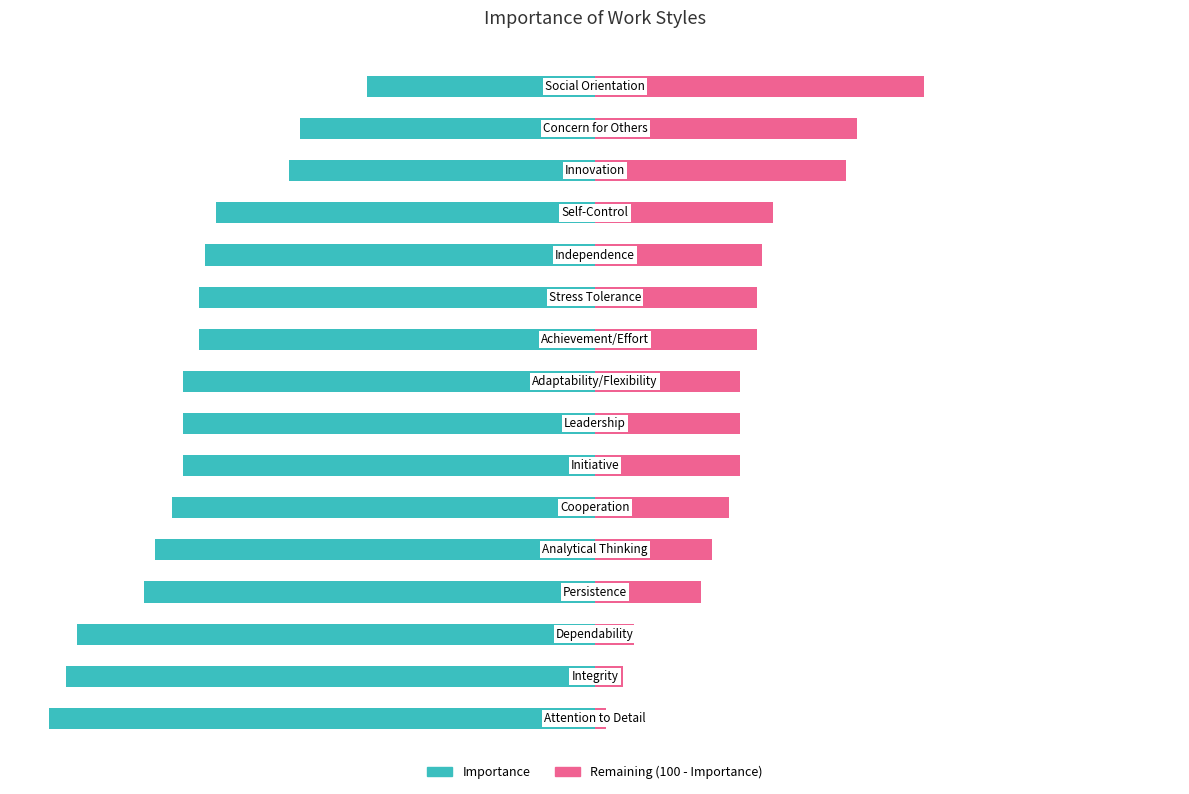

Is it true that Remaining equals 2 at 0?

True